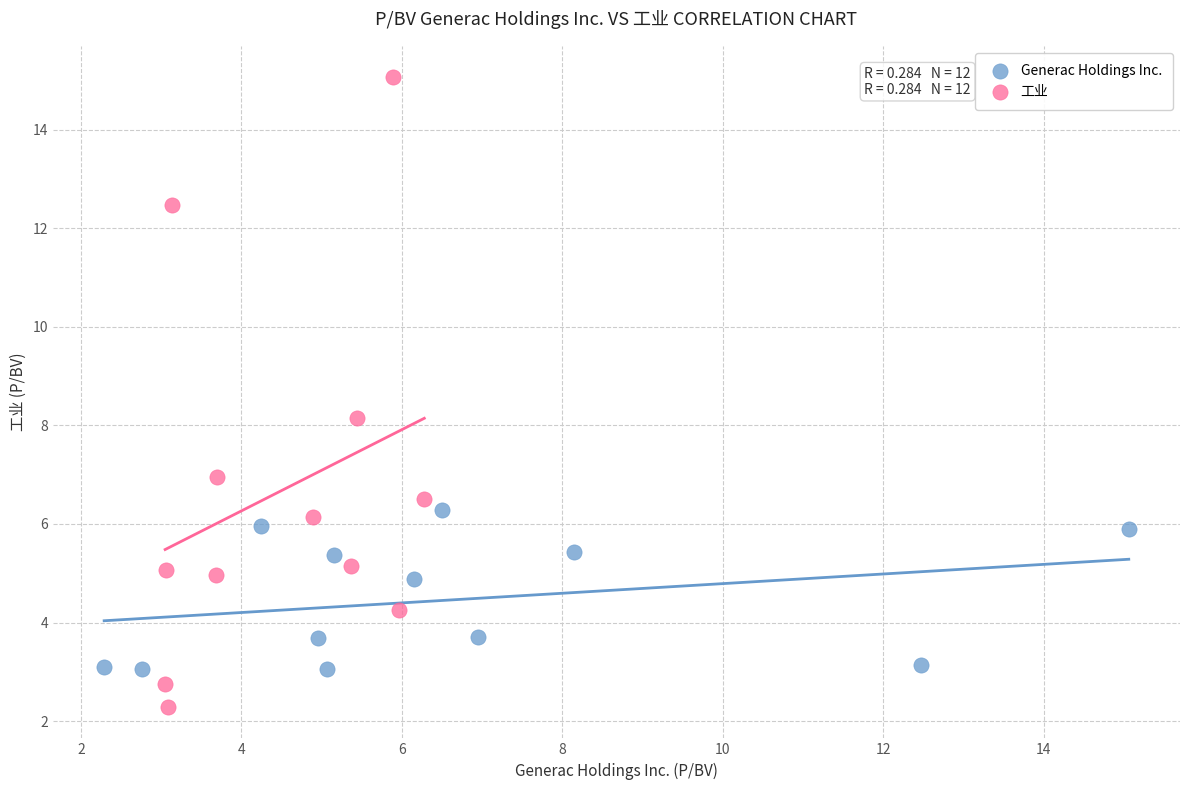

Which series reaches the maximum Y coordinate?

工业